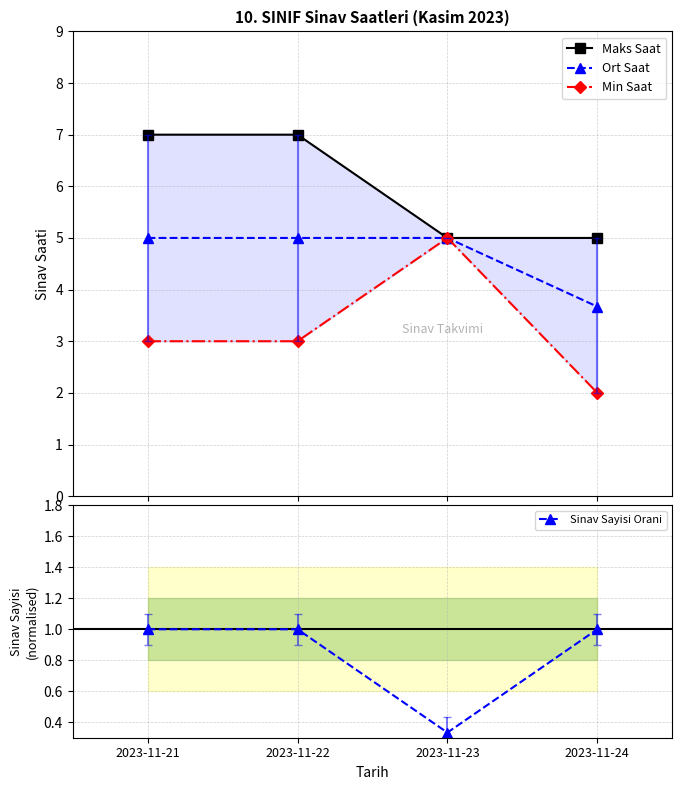

What is the average value of the Min Saat series?

3.2